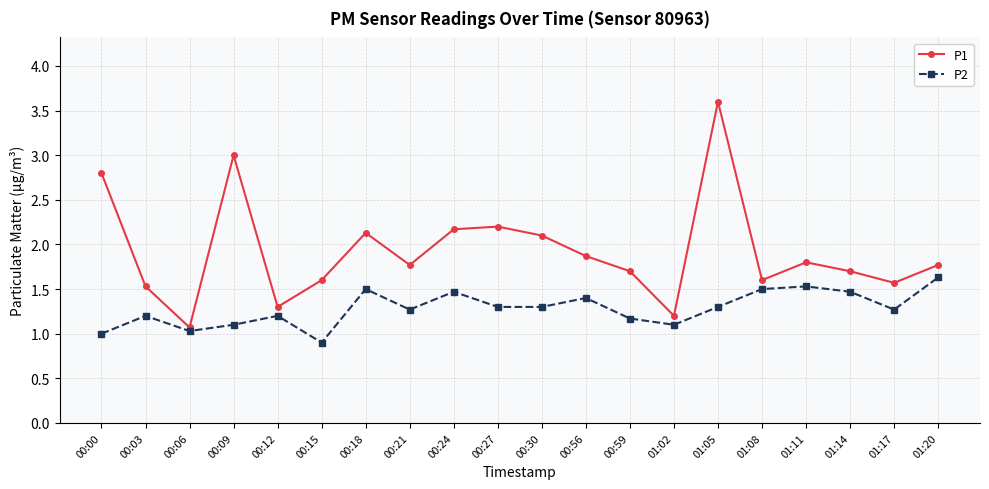

Reading left to right, what are all the values shown in this chart?

P1: 00:00=2.8	00:03=1.5	00:06=1.1	00:09=3.0	00:12=1.3	00:15=1.6	00:18=2.1	00:21=1.8	00:24=2.2	00:27=2.2	00:30=2.1	00:56=1.9	00:59=1.7	01:02=1.2	01:05=3.6	01:08=1.6	01:11=1.8	01:14=1.7	01:17=1.6	01:20=1.8
P2: 00:00=1.0	00:03=1.2	00:06=1.0	00:09=1.1	00:12=1.2	00:15=0.9	00:18=1.5	00:21=1.3	00:24=1.5	00:27=1.3	00:30=1.3	00:56=1.4	00:59=1.2	01:02=1.1	01:05=1.3	01:08=1.5	01:11=1.5	01:14=1.5	01:17=1.3	01:20=1.6